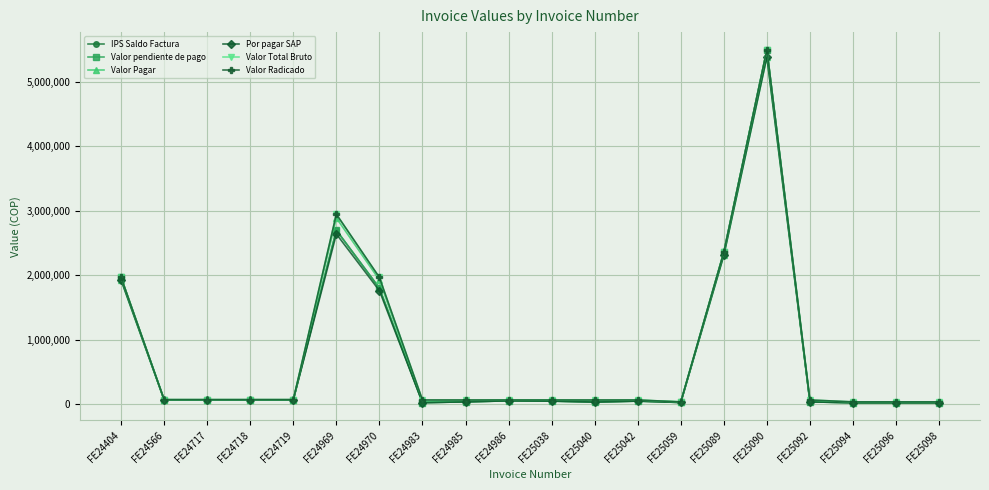

What is the difference between the highest and lowest values at FE25038?

17291